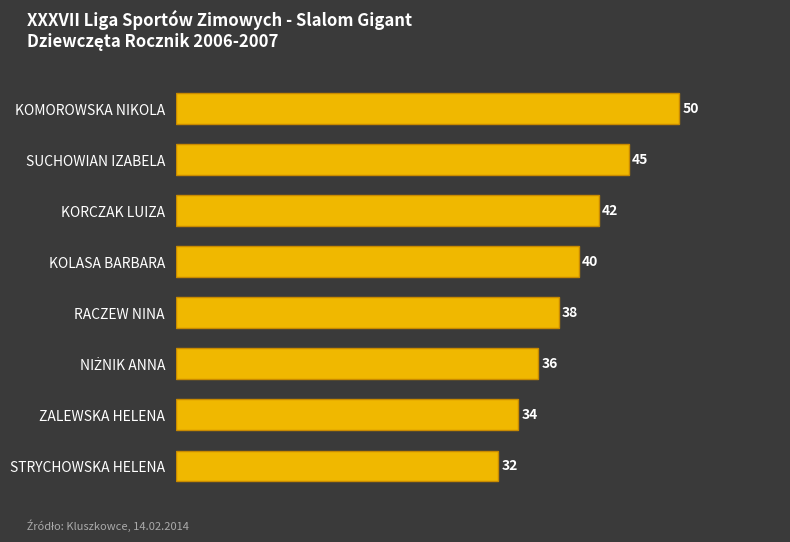

What position from the bottom is STRYCHOWSKA HELENA?

1